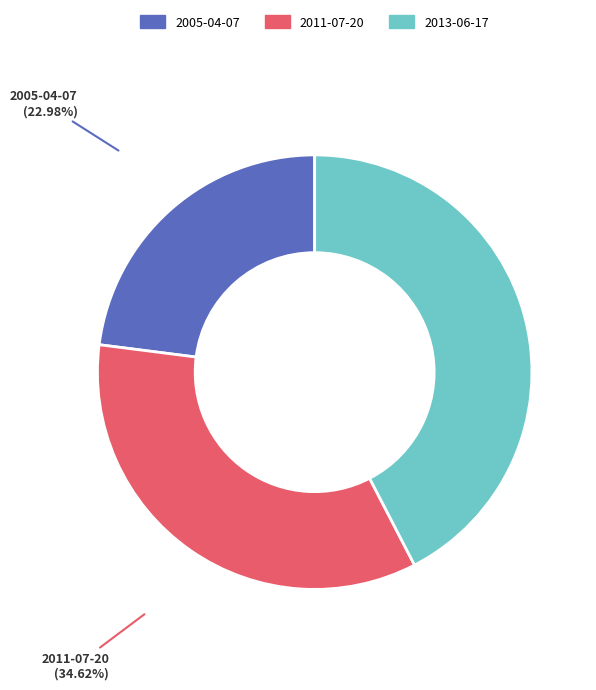

Does 2011-07-20 represent more than half of the total?

No